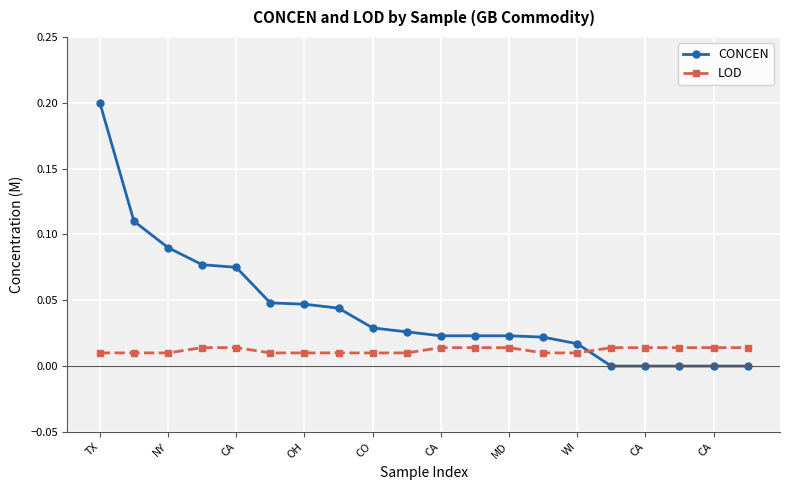

Which series has the largest range (max minus min)?

CONCEN